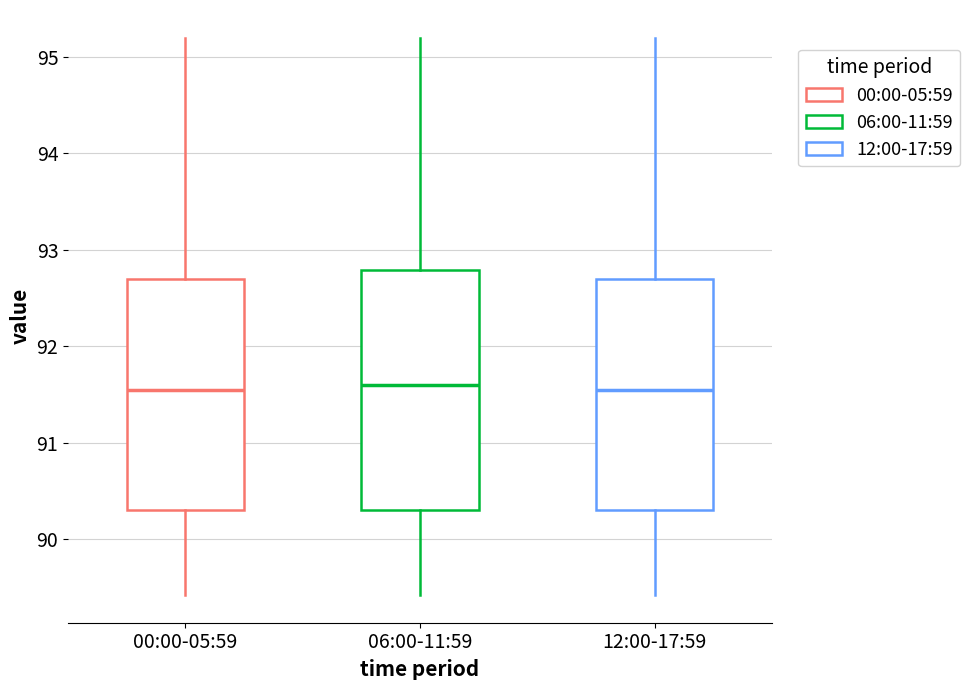

Where does the lower whisker of the box for 00:00-05:59 end on the y-axis? The values are not printed on the chart, so give them approximately, as read against the axis.

89.4